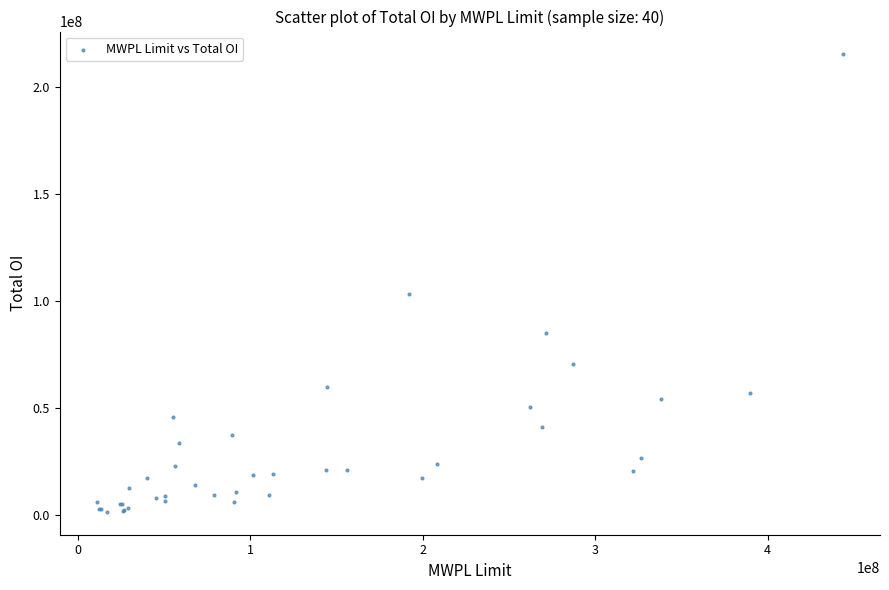

What Y value in the scatter plot is closest to 108167900?

103184000